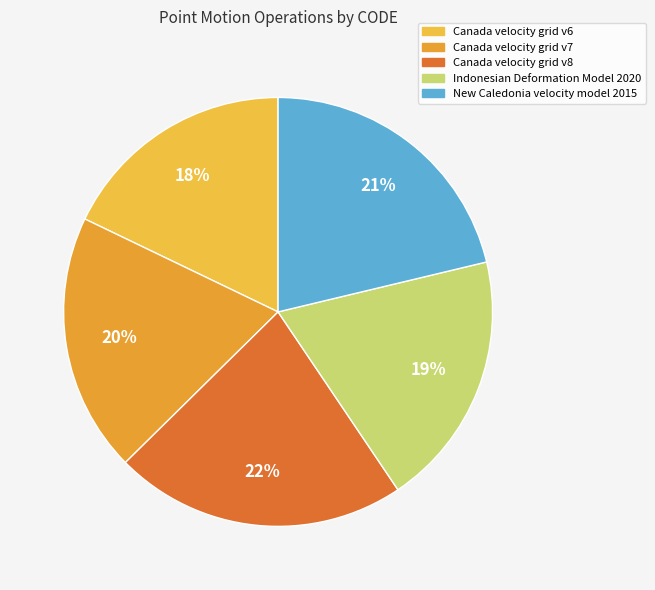

Rank the categories by value from highest to lowest.

Canada velocity grid v8, New Caledonia velocity model 2015, Canada velocity grid v7, Indonesian Deformation Model 2020, Canada velocity grid v6